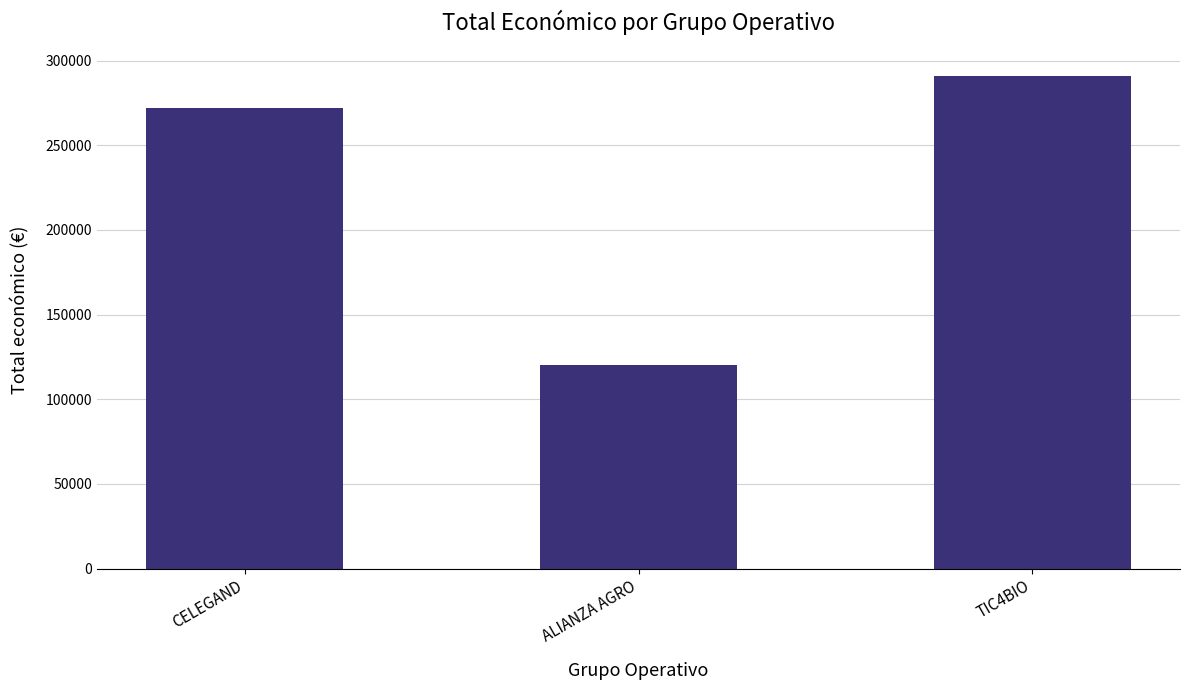

What is the difference between the maximum and minimum values?

170983